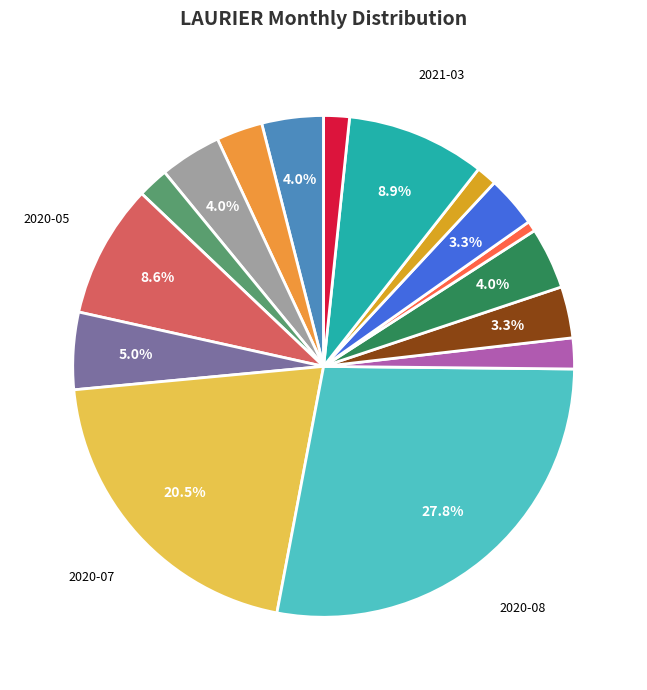

How many segments does this pie chart have?

16